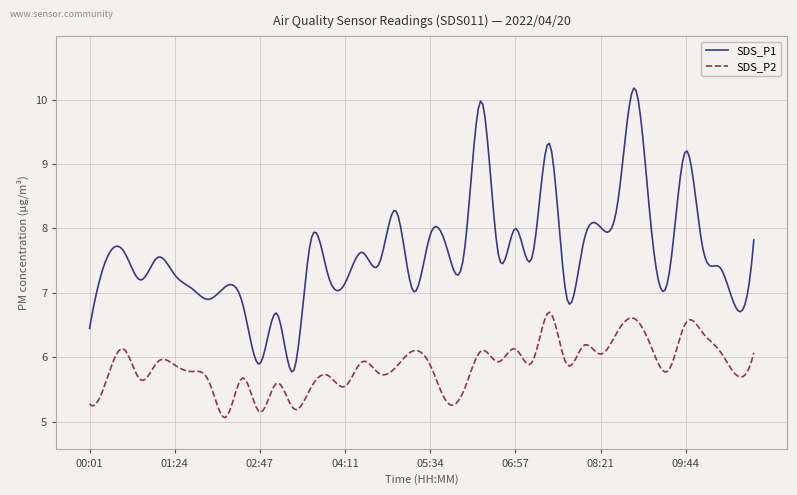

Rank the series by their maximum value, from lowest to highest.

SDS_P2, SDS_P1